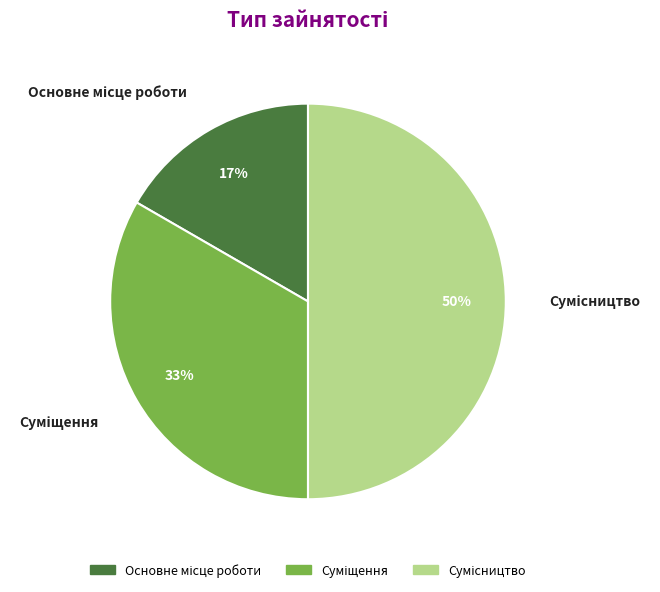

To the nearest percent, what is the average slice percentage?

33%